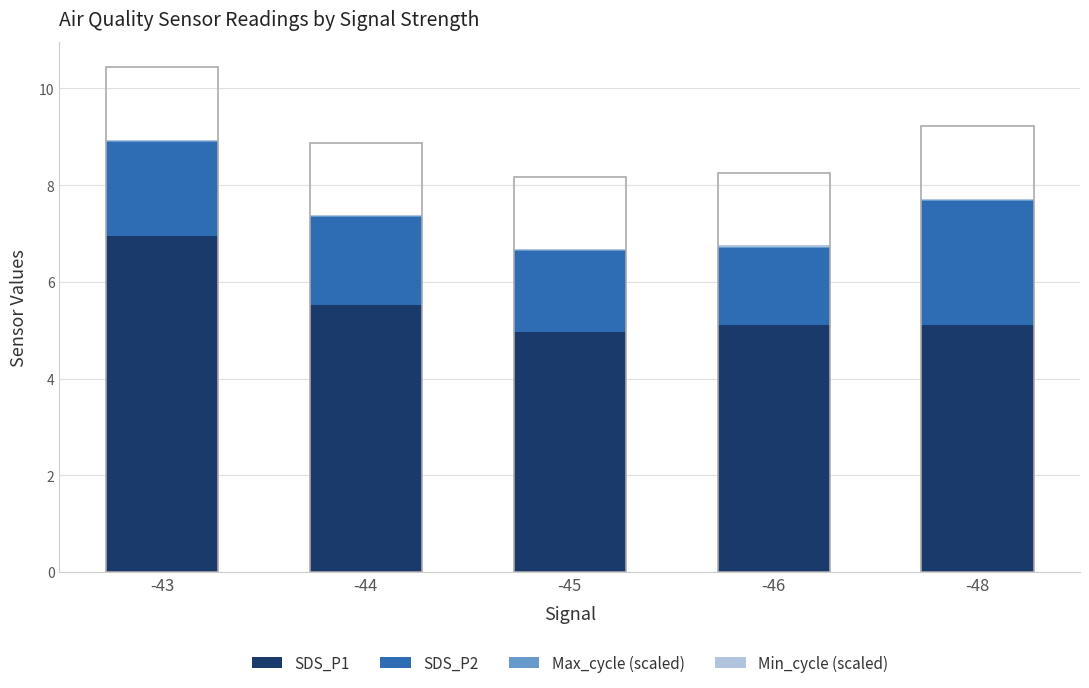

What is the sum of all SDS_P1 values?

27.6